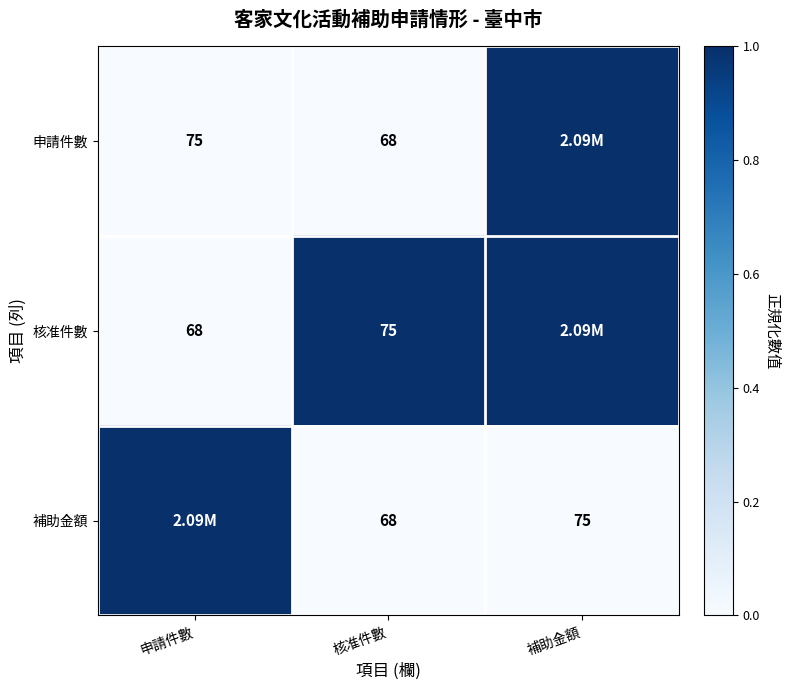

At how many categories does at least one series exceed 0?

3